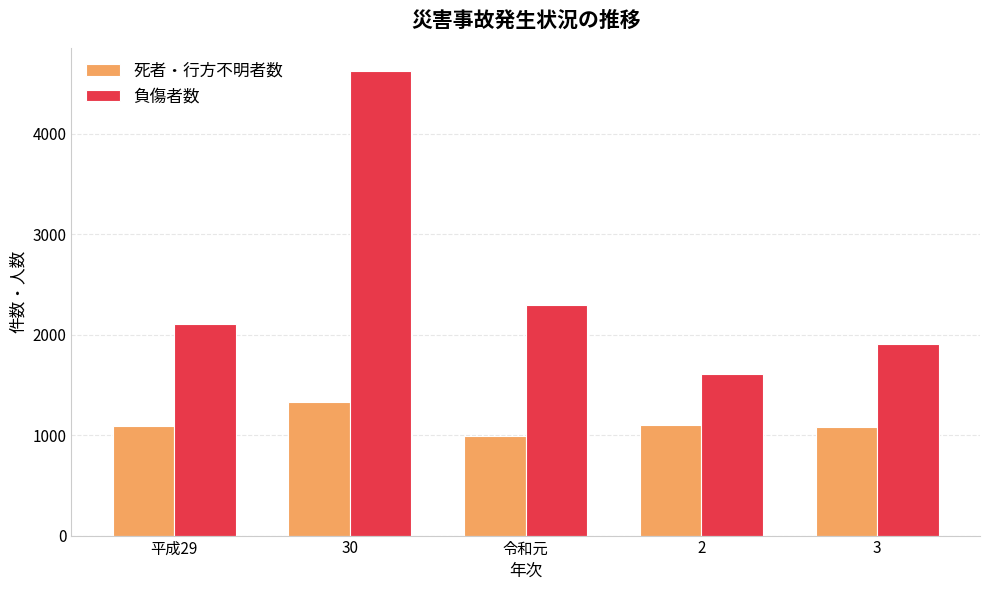

What is the minimum value shown in the chart?

994